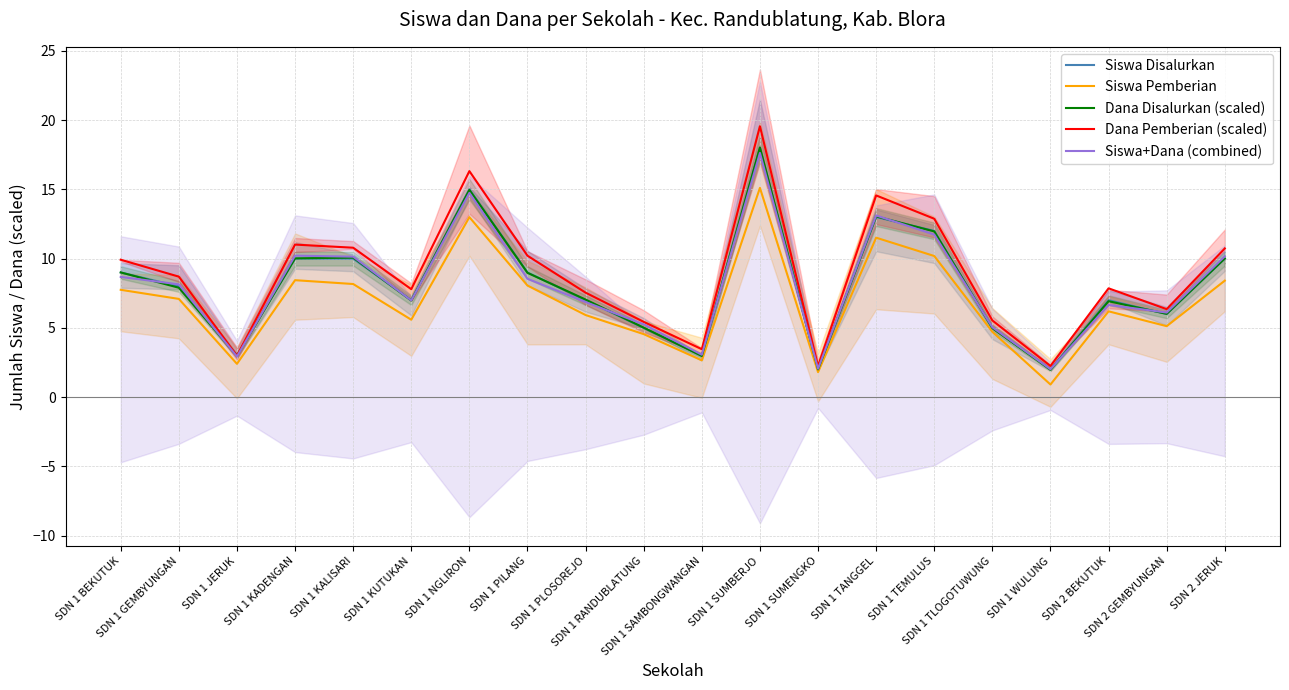

What is the maximum value shown in the chart?

19.6